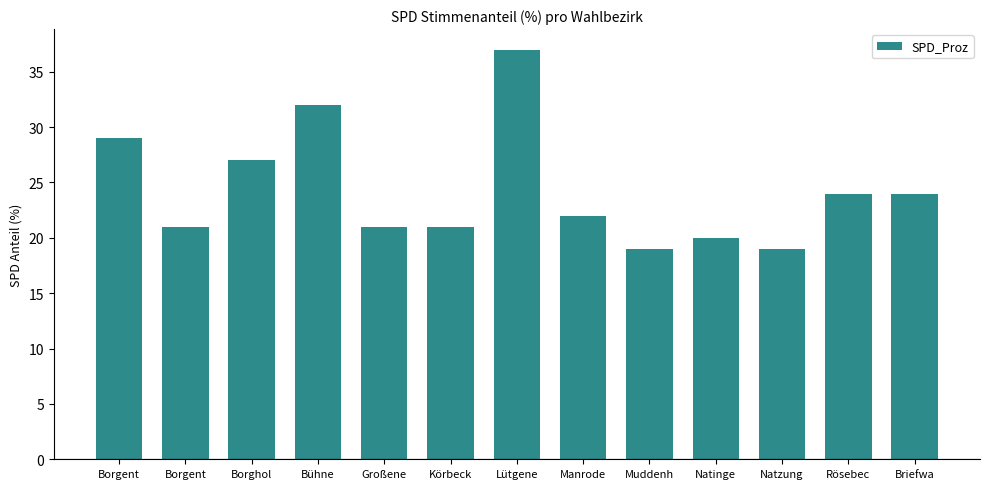

How many series are shown in this chart?

1